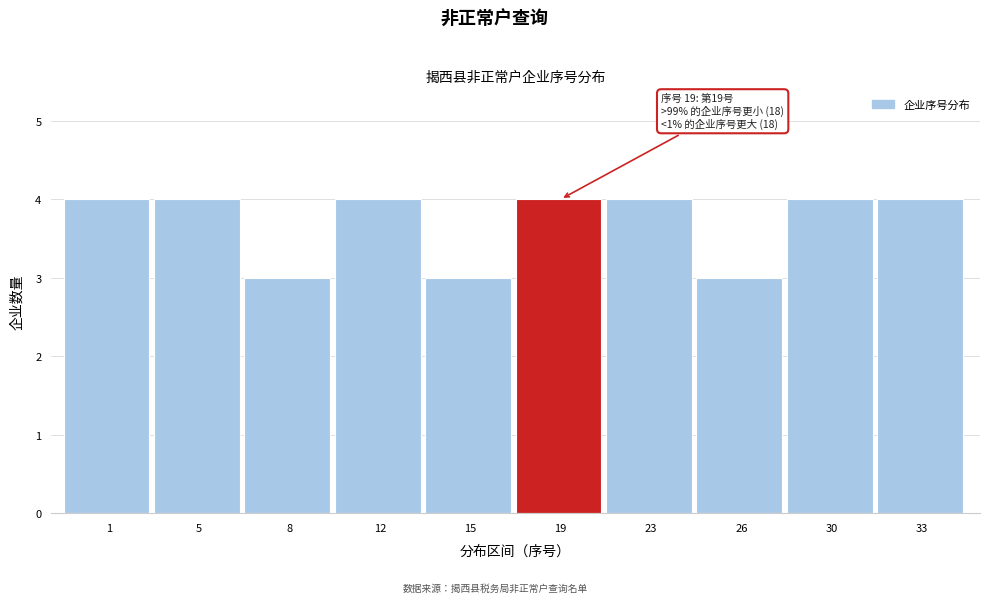

Reading left to right, what are all the values shown in this chart?

4	4	3	4	3	4	4	3	4	4